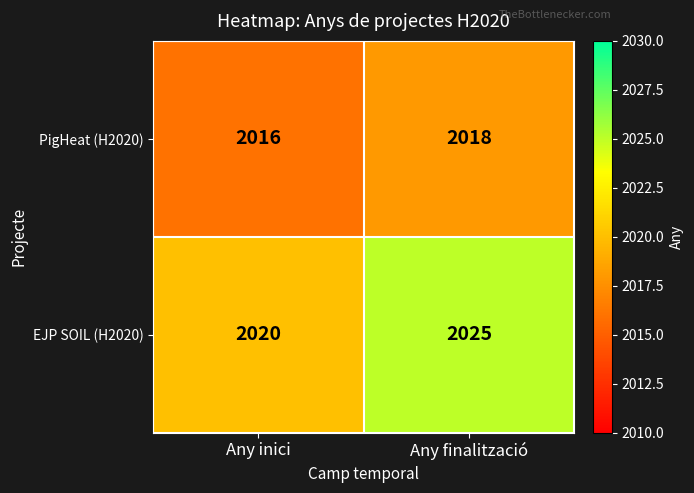

At Any inici, list the series in order from largest to smallest.

EJP SOIL (H2020), PigHeat (H2020)